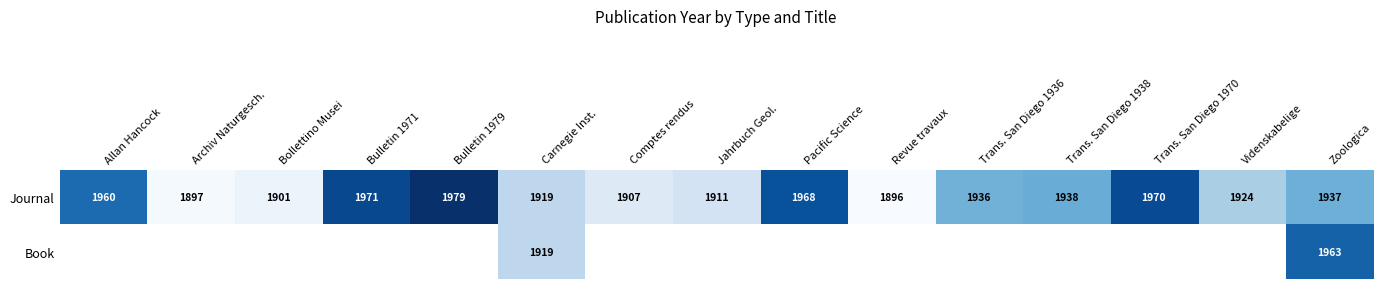

What is the approximate value of Journal at Trans. San Diego 1938, to the nearest 10?

1940